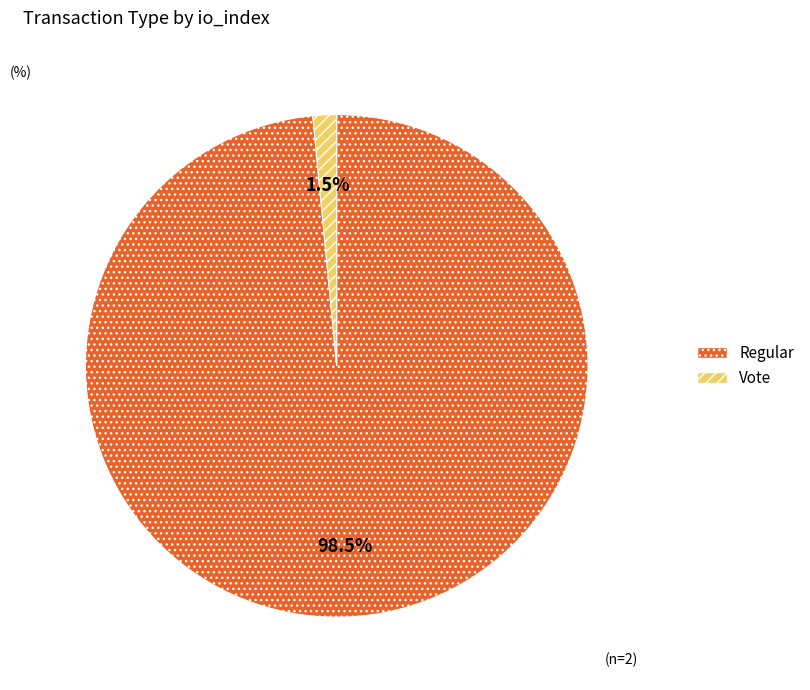

How many slices are in this pie chart?

2